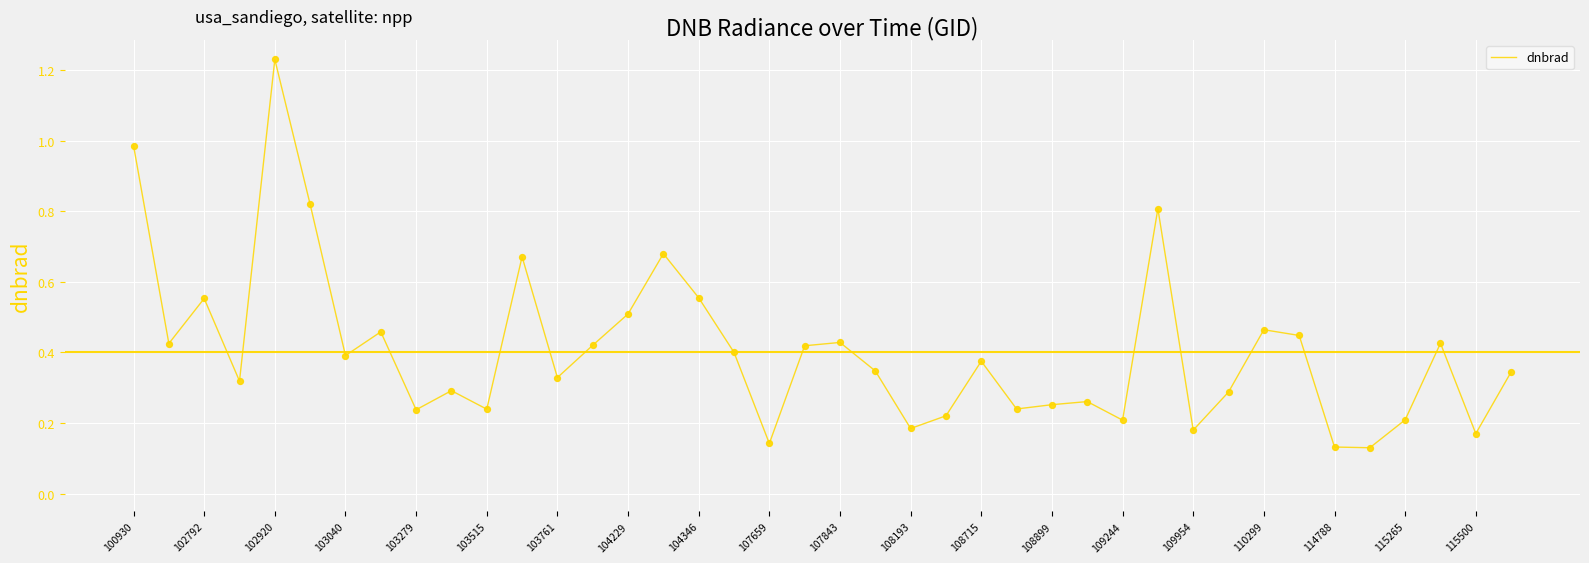

What is the difference between the maximum and minimum values?

1.1